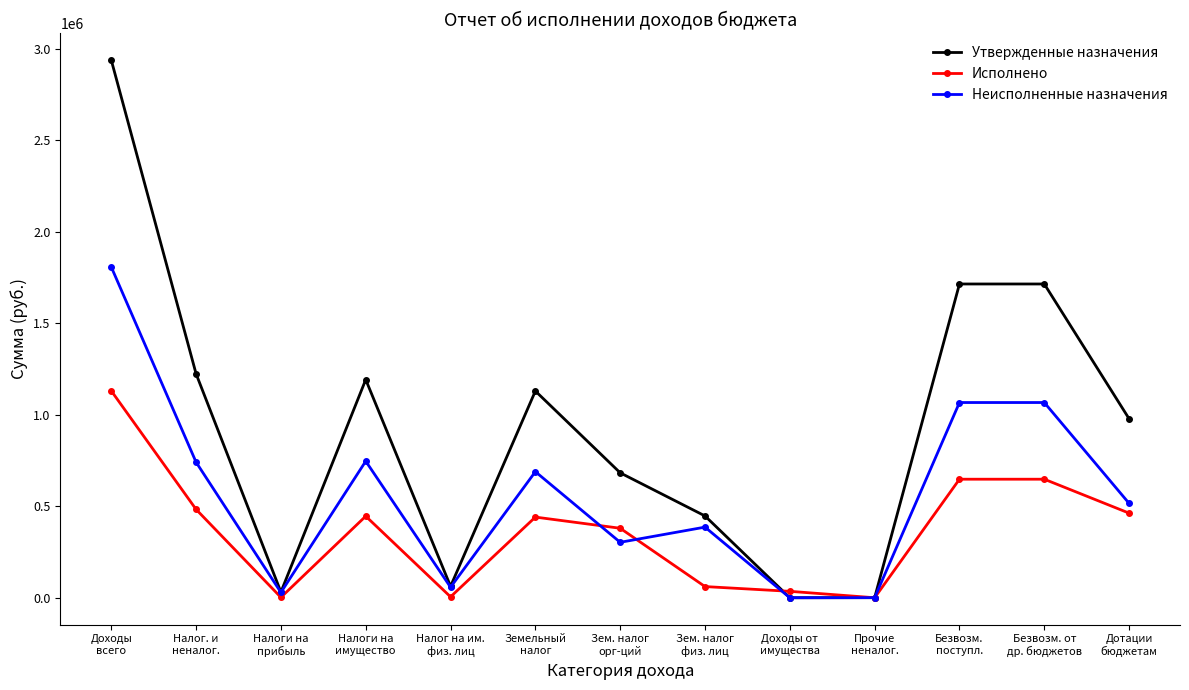

True or false: Утвержденные назначения has a value of 1603306.1 at Налог. и
неналог..

False